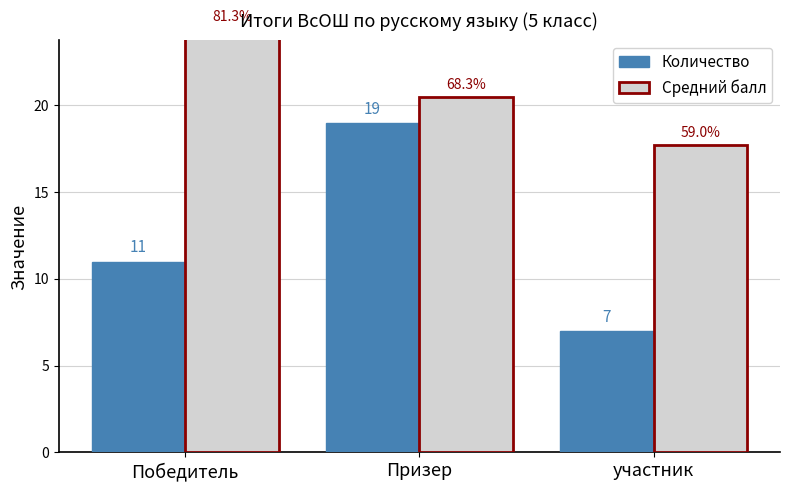

What is the label of the 3rd bar from the left?

участник